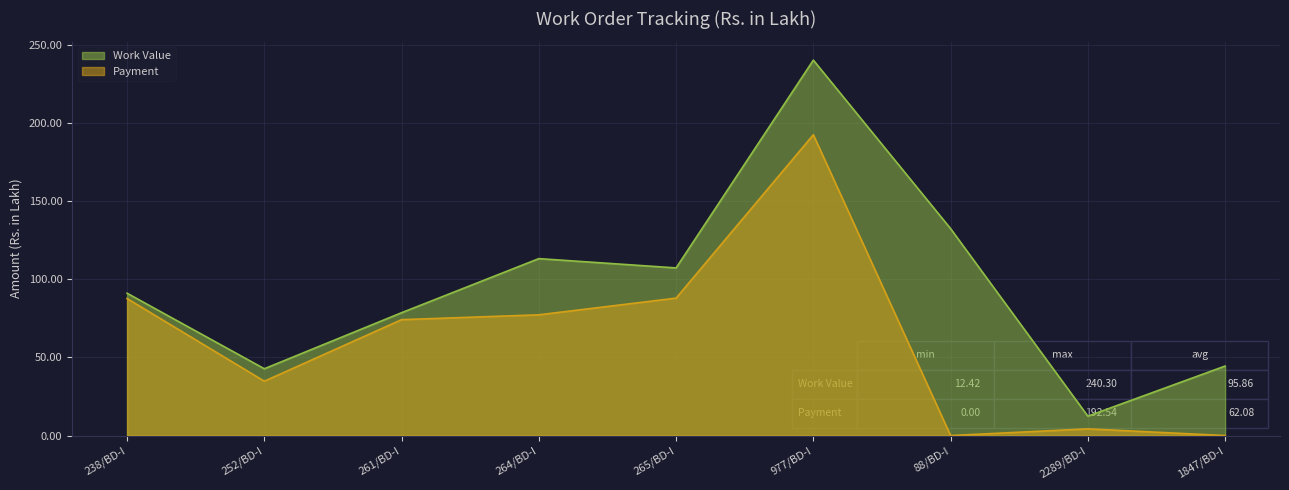

The value of Payment at 238/BD-I is 87.7. True or false?

True